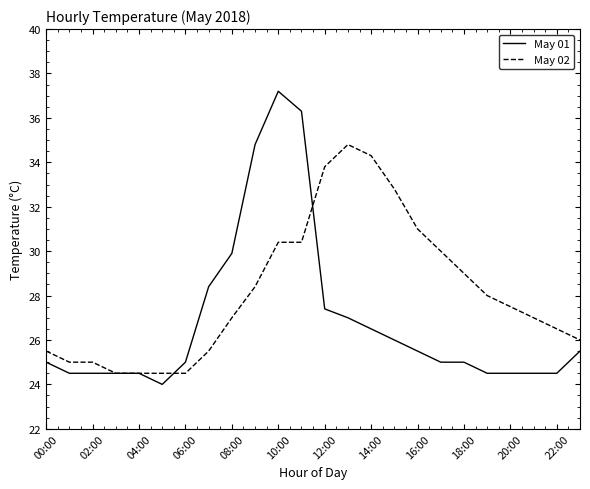

List the series in order of their peak value, lowest first.

May 02, May 01